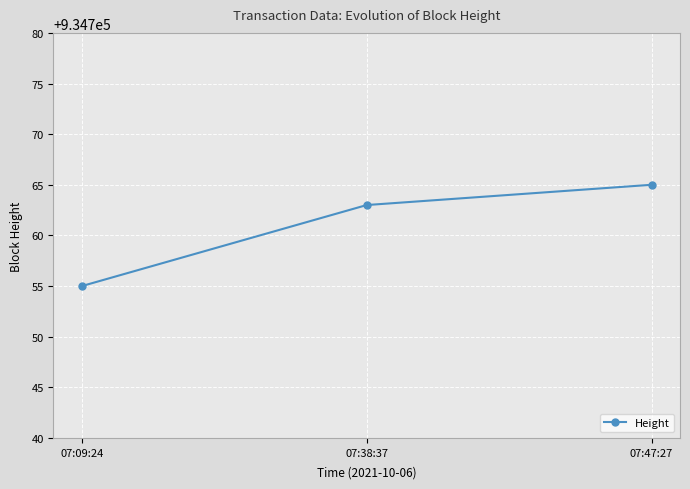

Rank the categories by value from lowest to highest.

07:09:24, 07:38:37, 07:47:27